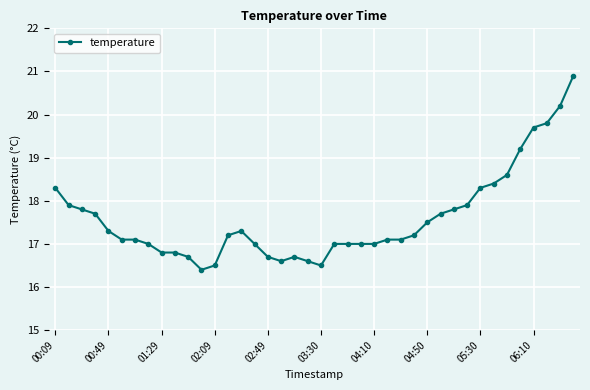

What is the difference between the second highest and second lowest values?

3.7